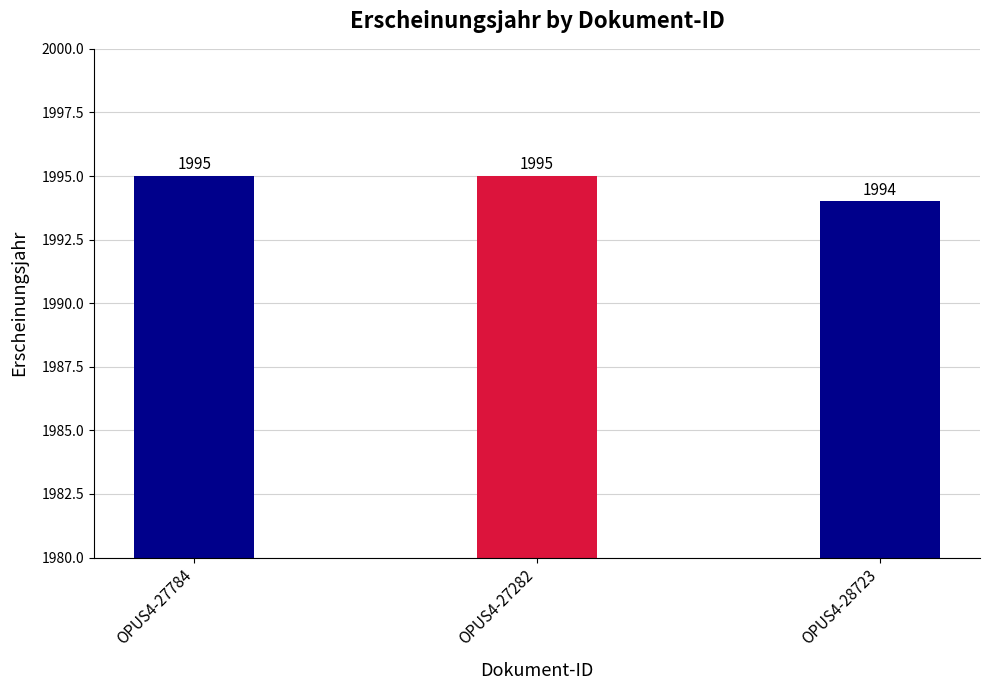

Between OPUS4-28723 and OPUS4-27784, which is larger?

OPUS4-27784